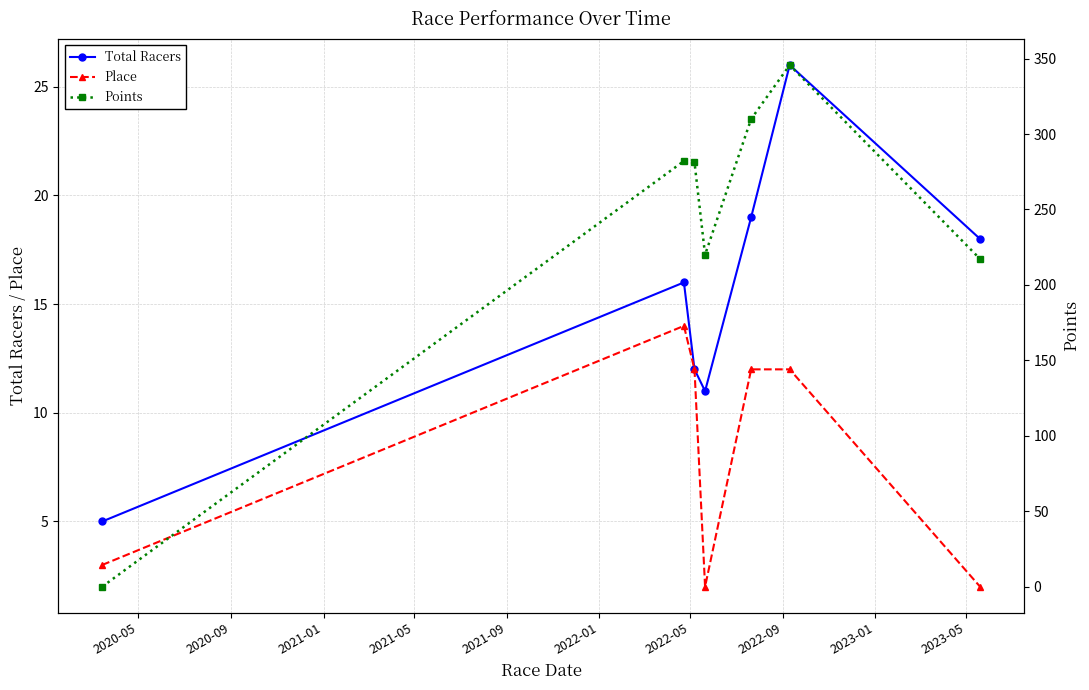

Count the number of data series in this chart.

3